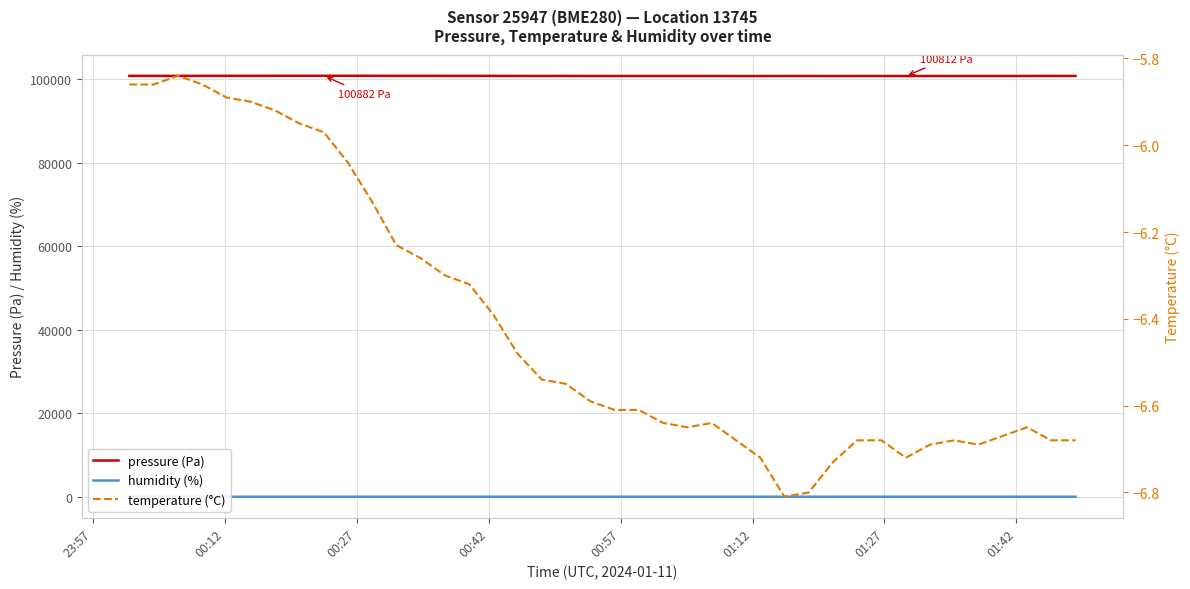

What is the highest value of the pressure (Pa) series?

100882.0